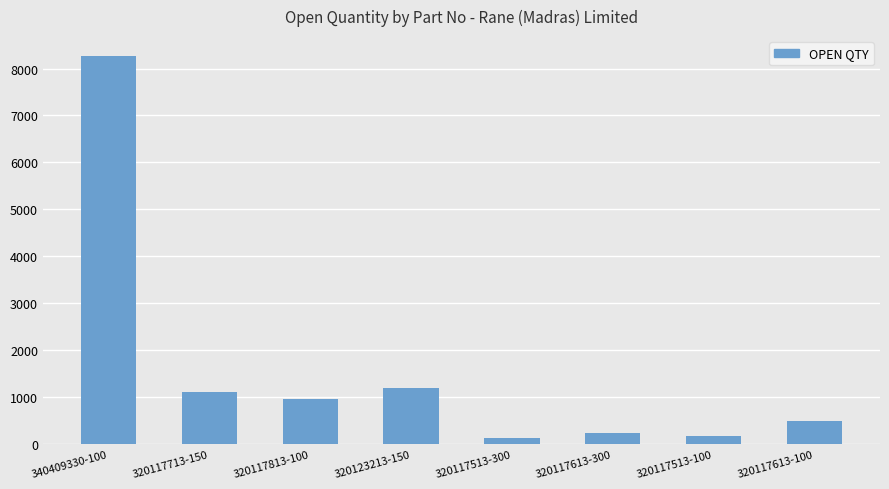

Approximately how many times larger is the value at 320117513-100 compared to 320123213-150?

0.1